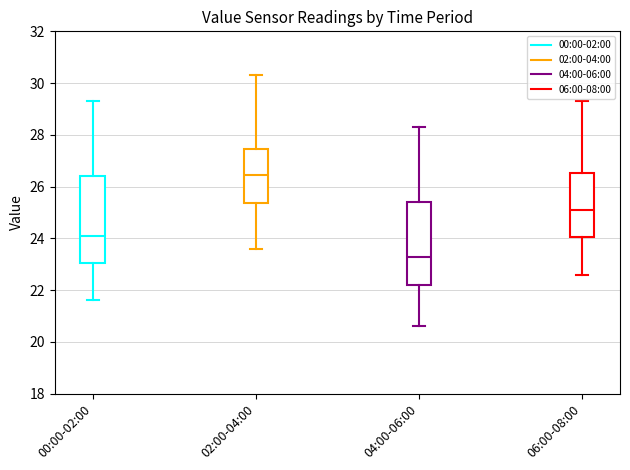

Reading left to right, transcribe this box plot: for each box, give where its median line is, the range the box spans, and where its two whiskers end, as read against the y-axis. The values are not printed on the chart, so give them approximately, as read against the axis.

00:00-02:00: median 24.0, box 23.0 to 26.4, whiskers 21.6 to 29.4
02:00-04:00: median 26.4, box 25.4 to 27.4, whiskers 23.6 to 30.4
04:00-06:00: median 23.2, box 22.2 to 25.4, whiskers 20.6 to 28.4
06:00-08:00: median 25.0, box 24.0 to 26.6, whiskers 22.6 to 29.4